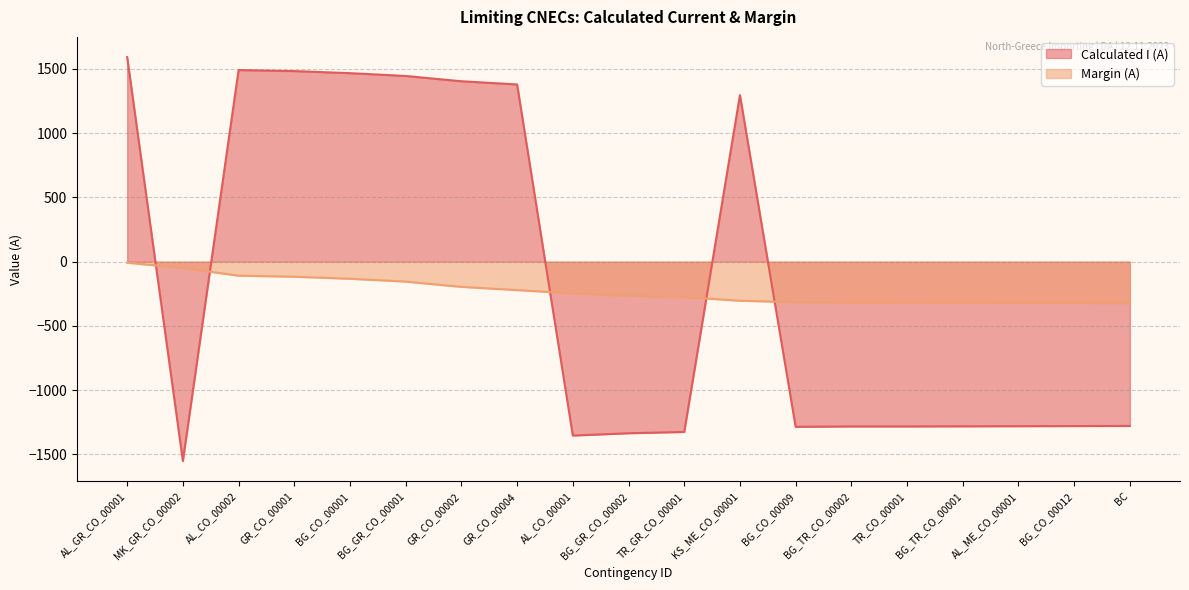

Which series has the widest spread of values?

Calculated I (A)